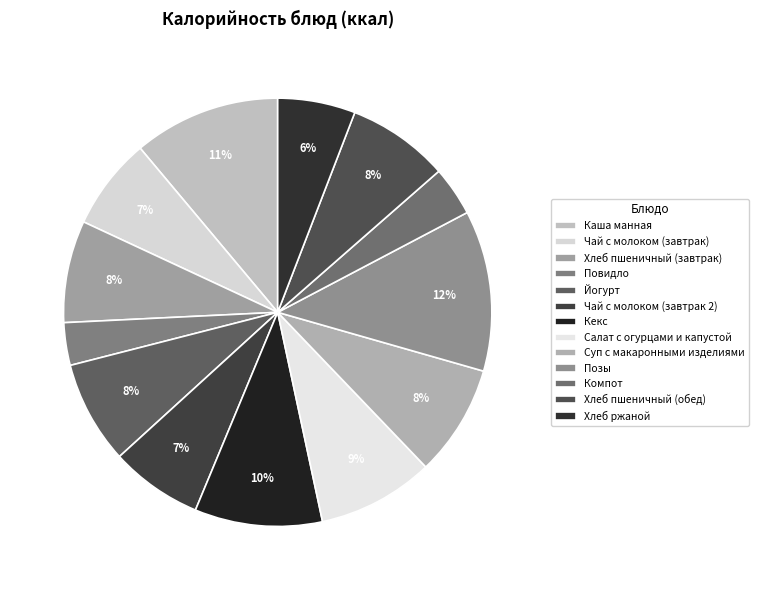

Combined, do Хлеб пшеничный (обед) and Позы account for over 50%?

No